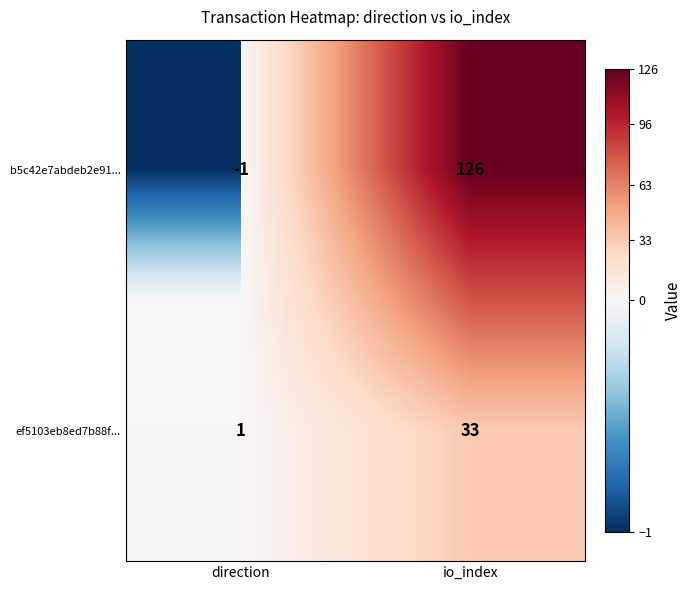

True or false: ef5103eb8ed7b88f... has a value of 2 at direction.

False